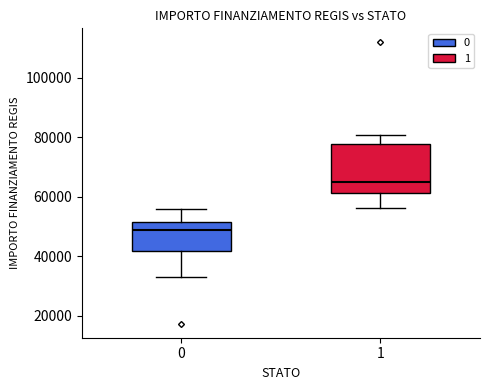

Reading left to right, transcribe this box plot: for each box, give where its median line is, the range the box spans, and where its two whiskers end, as read against the y-axis. The values are not printed on the chart, so give them approximately, as read against the axis.

0: median 48000, box 42000 to 52000, whiskers 32000 to 56000
1: median 64000, box 62000 to 78000, whiskers 56000 to 80000